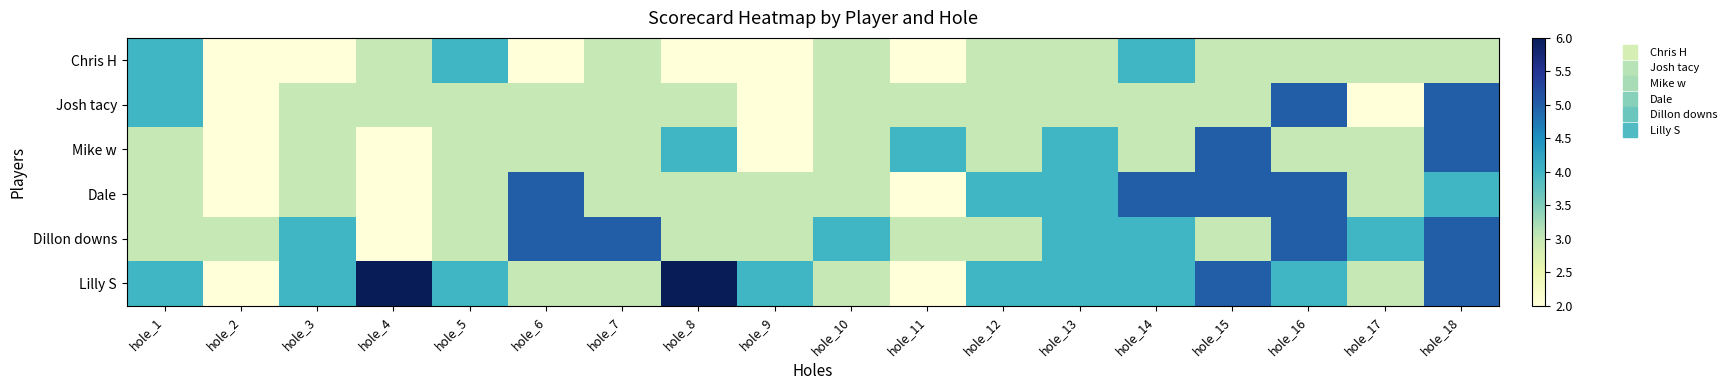

Between hole_8 and hole_13, which is larger?

hole_13